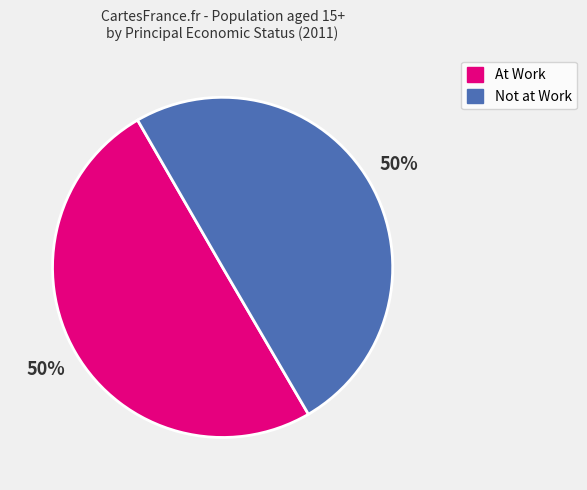

To the nearest percent, what is the average slice percentage?

50%